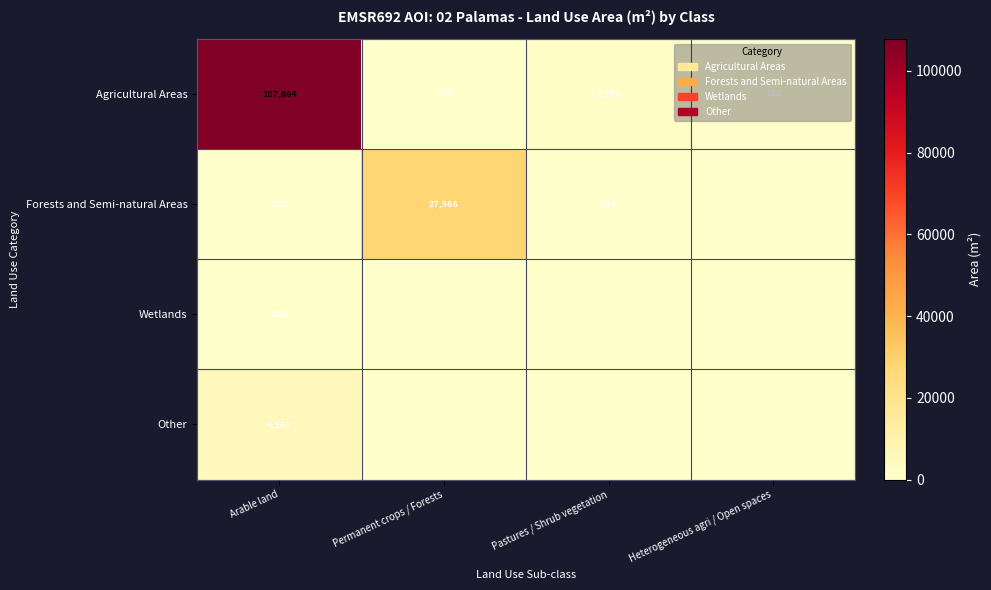

At which label does Agricultural Areas reach its peak?

Arable land